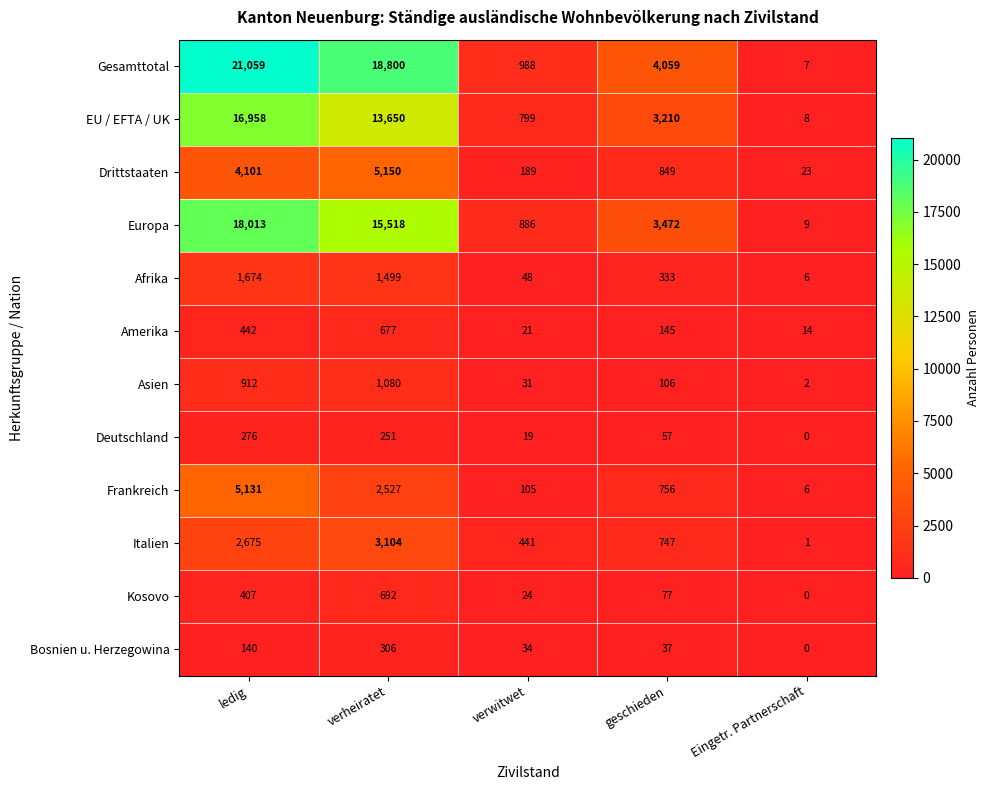

What value does the Asien series have at geschieden?

106